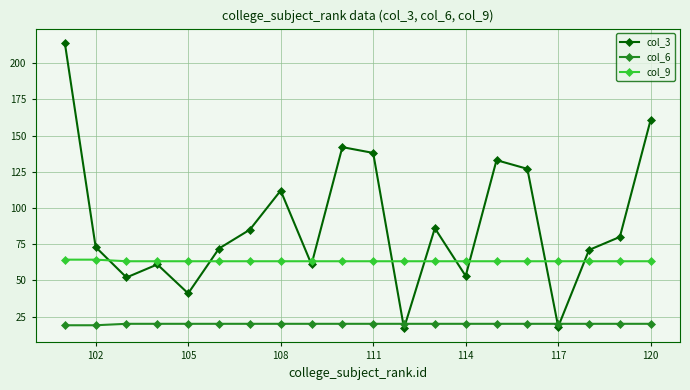

How many interior local valleys does the col_3 series have?

6